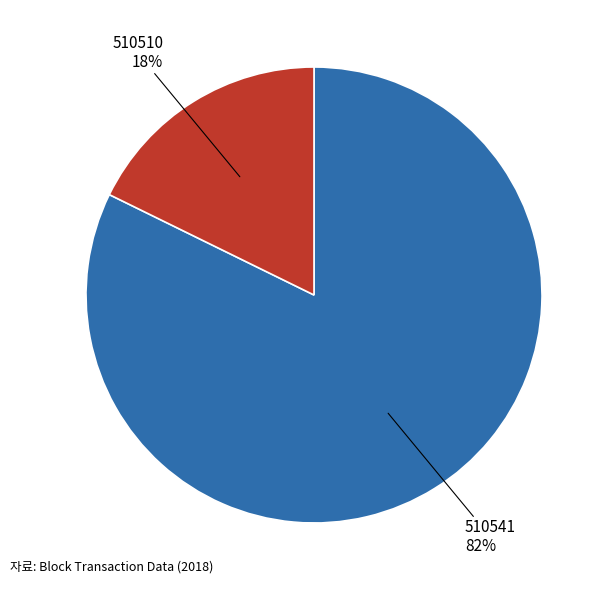

Do 510541 and 510510 together represent more than half of the pie?

Yes